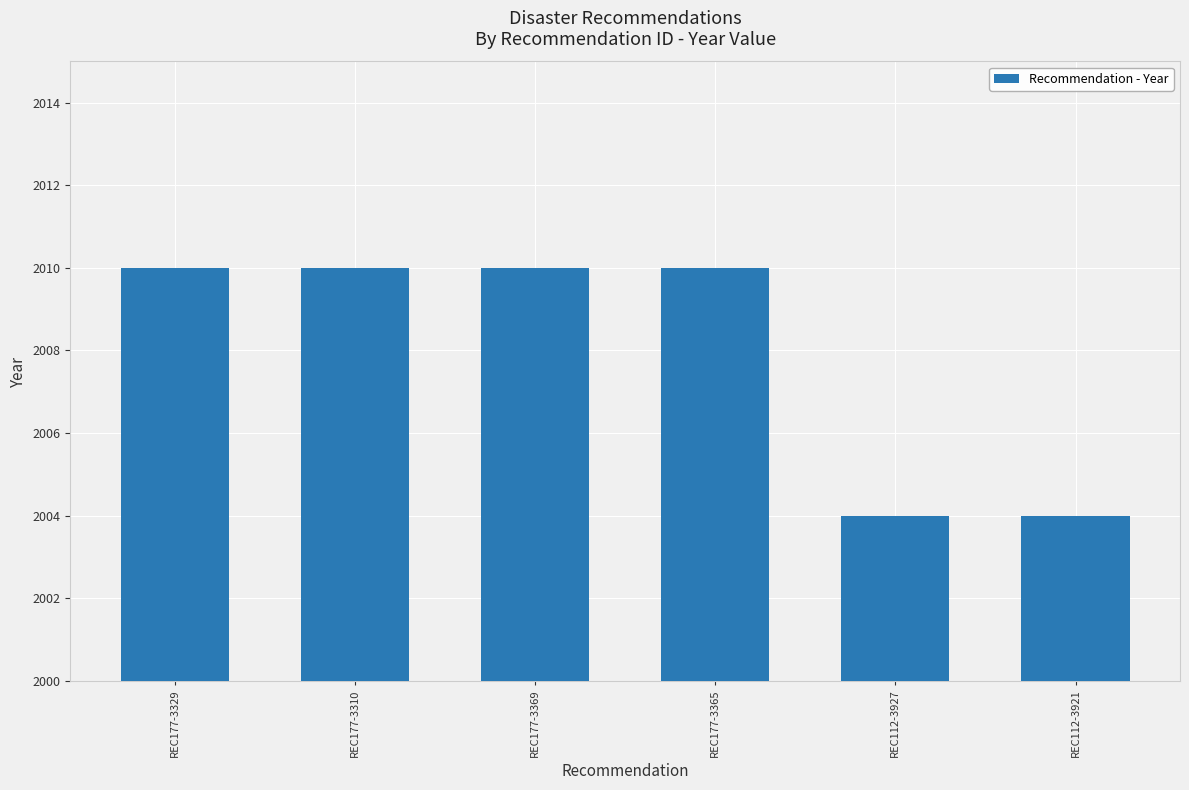

What is the ratio of the value at REC177-3310 to the value at REC177-3365?

1.0